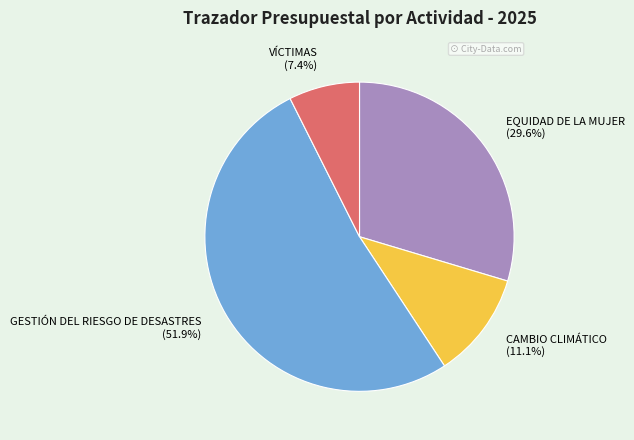

Which category has the biggest portion of the pie?

GESTIÓN DEL RIESGO DE DESASTRES (51.9%)